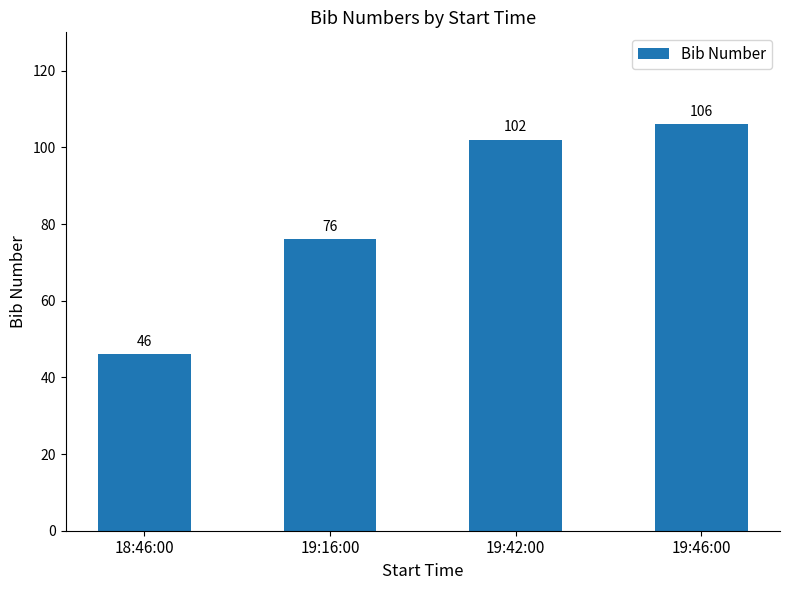

What is the label of the 1st bar from the right?

19:46:00